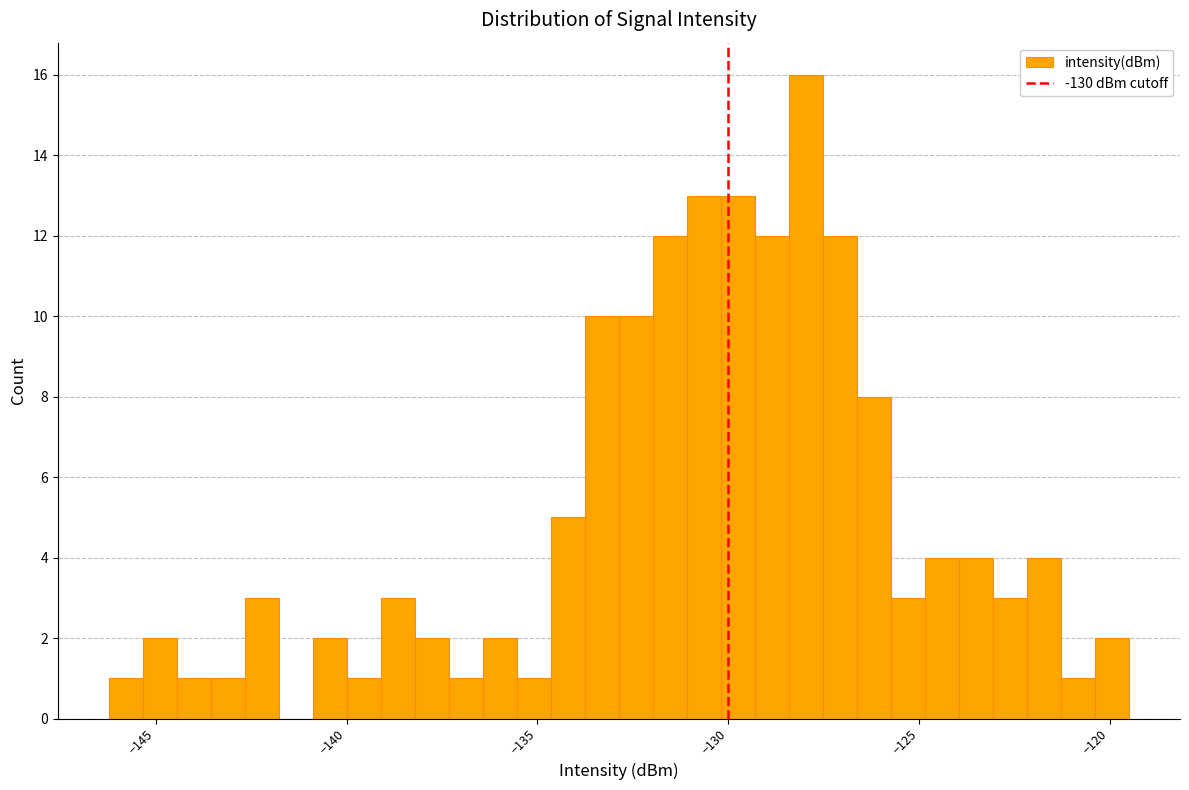

Read against the x-axis, roughly where is the centre of the tallest bar?

-128.0